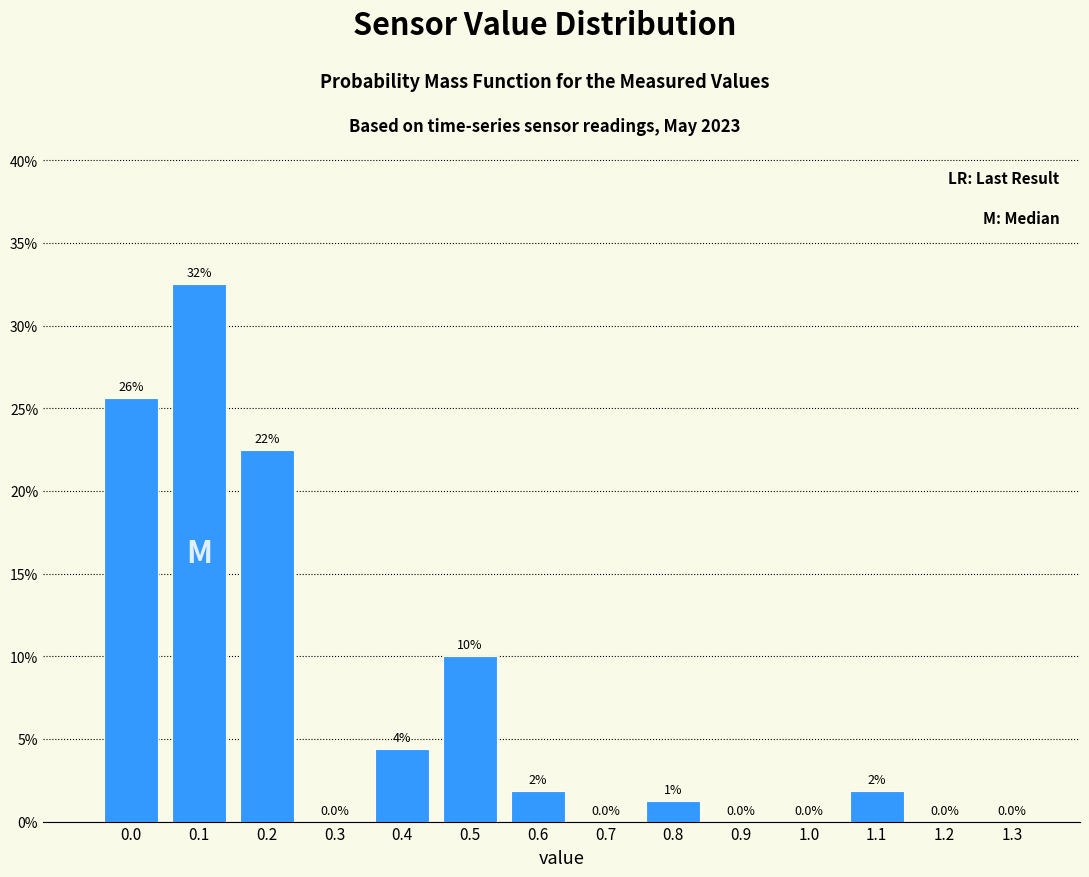

The chart shows a value of 25.6 at 0.0. True or false?

True